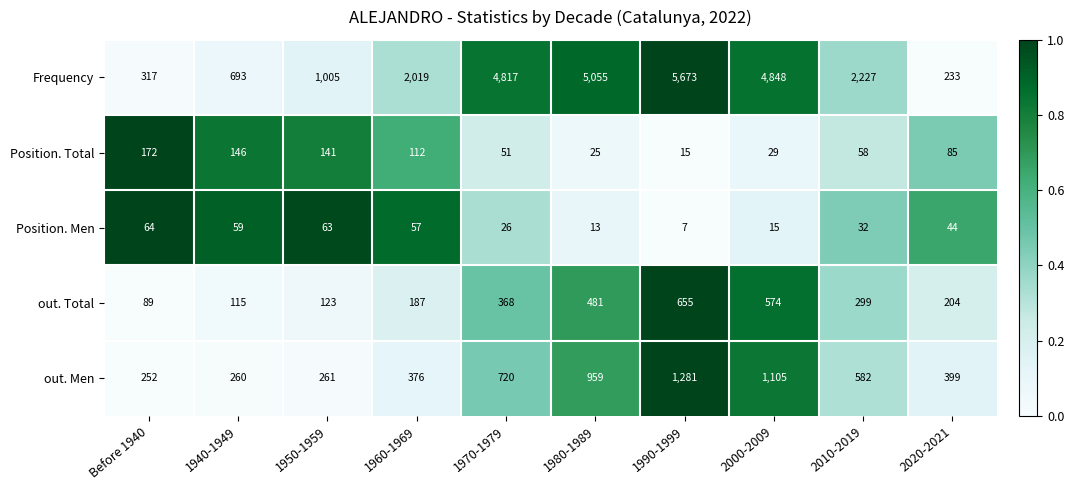

What is the total value across all series at 1990-1999?

7631